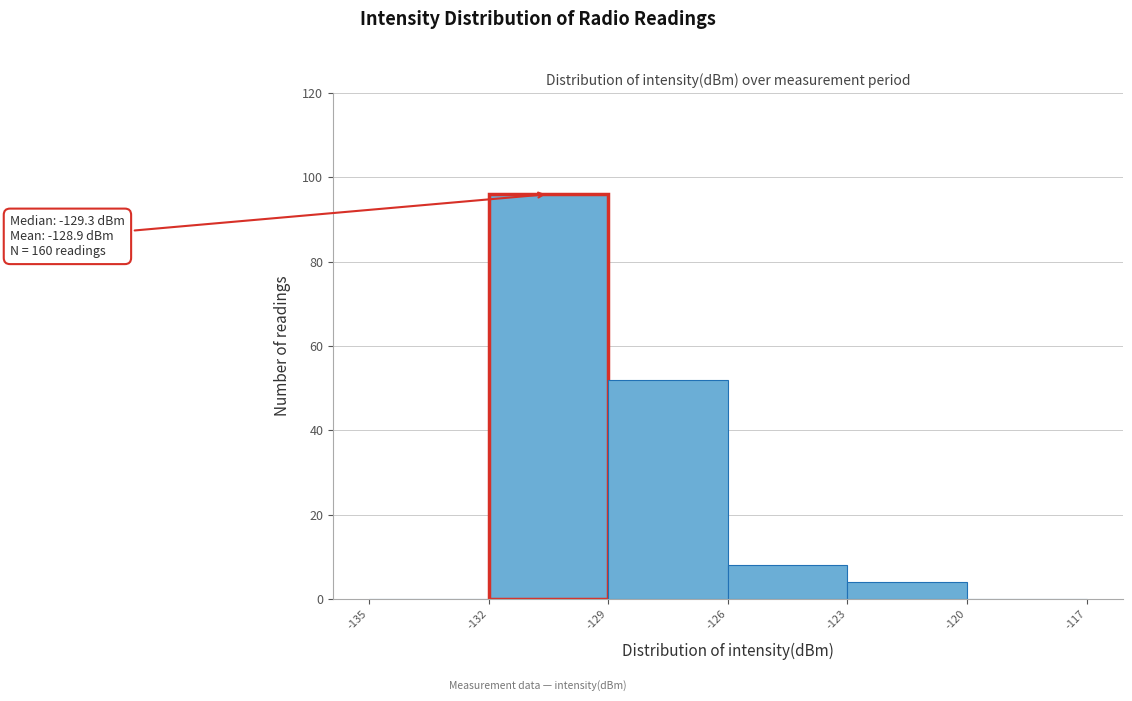

Which range on the x-axis has the tallest bar?

-132 to -129